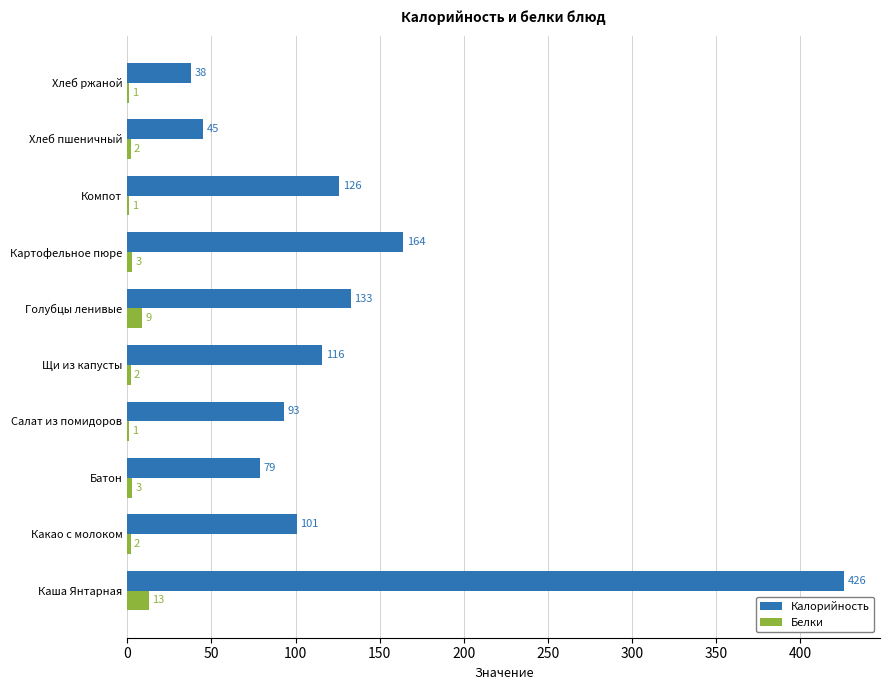

What is the sum of the Калорийность values at Батон and Салат из помидоров?

172